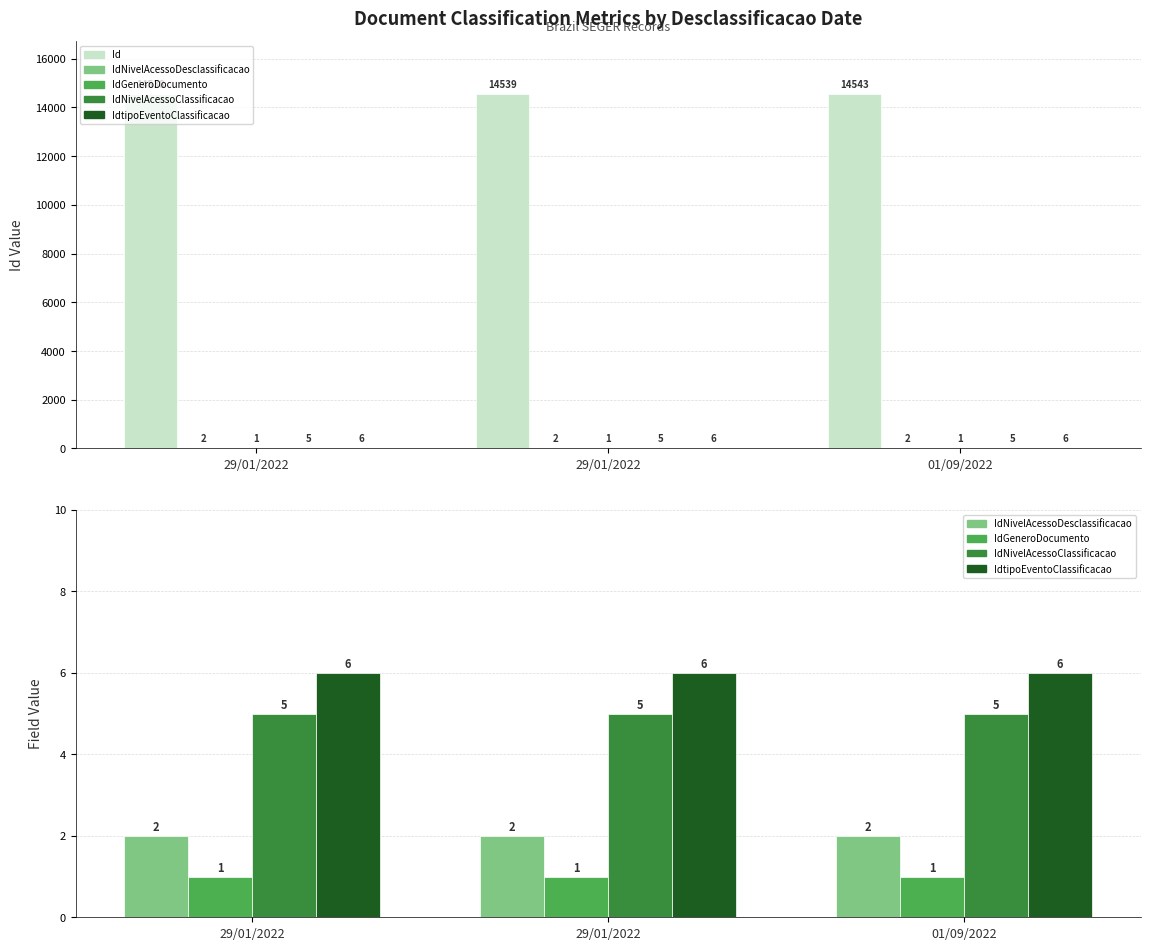

What is the spread (max minus min) of values at 01/09/2022?

14542